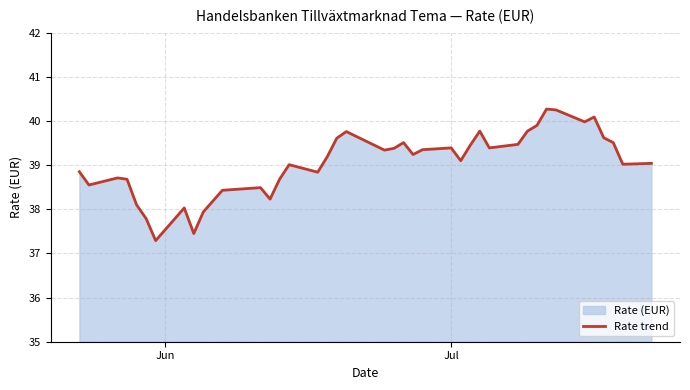

What is the average value?

39.1